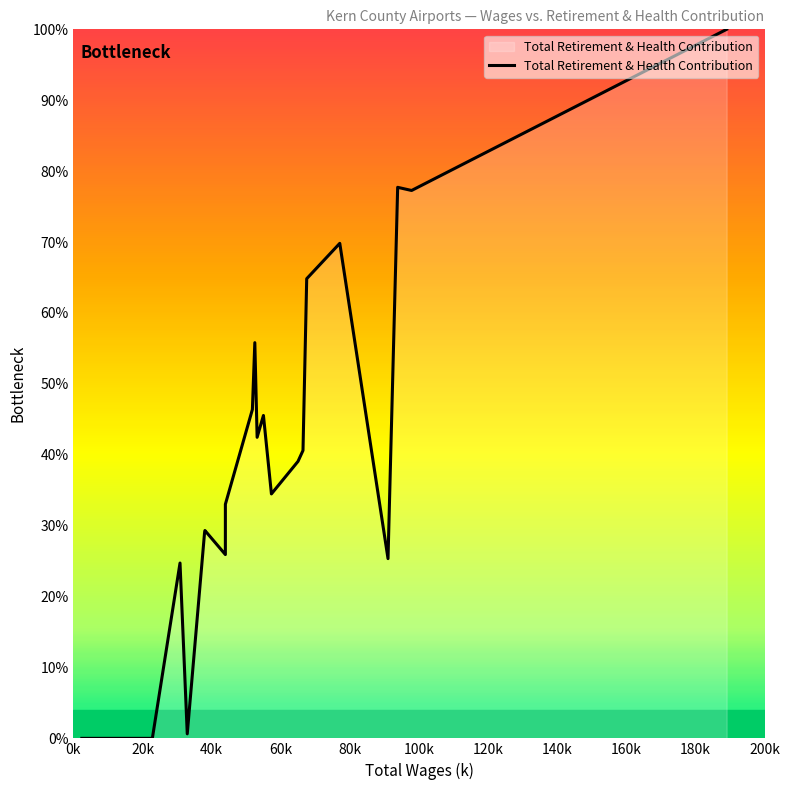

What is the greatest value displayed?

100.0